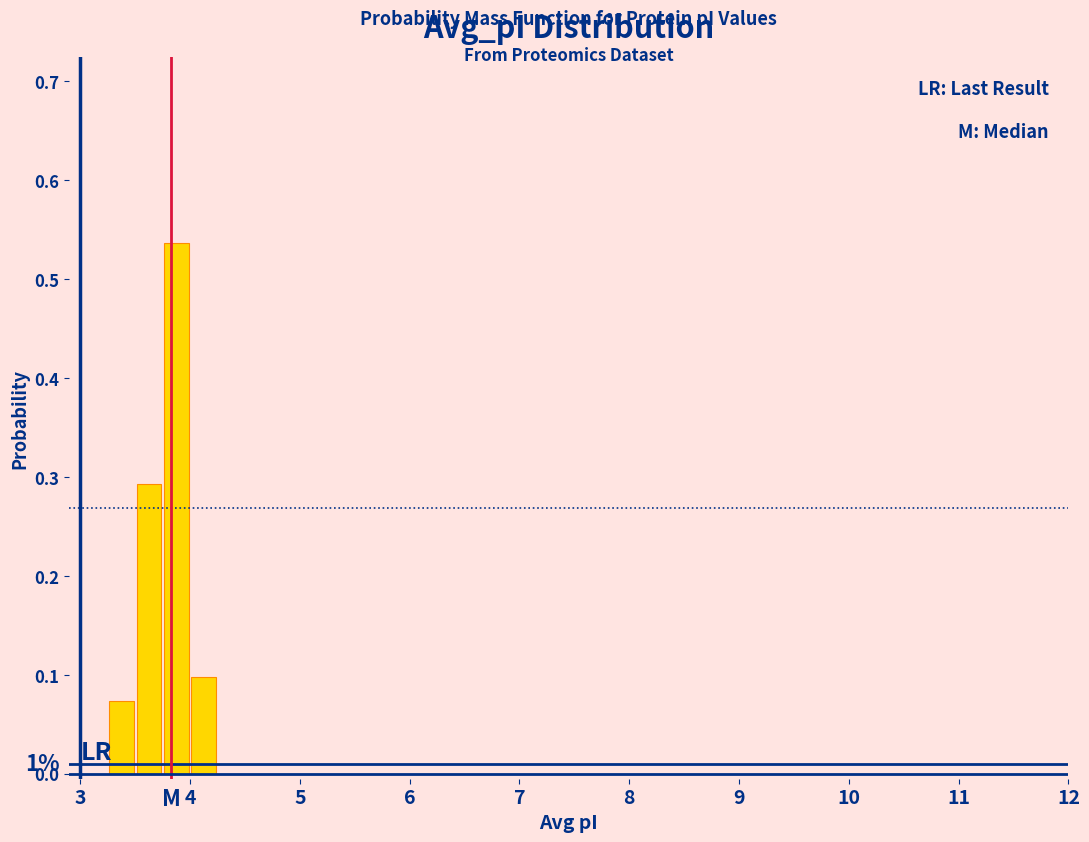

Read against the x-axis, roughly where is the centre of the tallest bar?

3.9